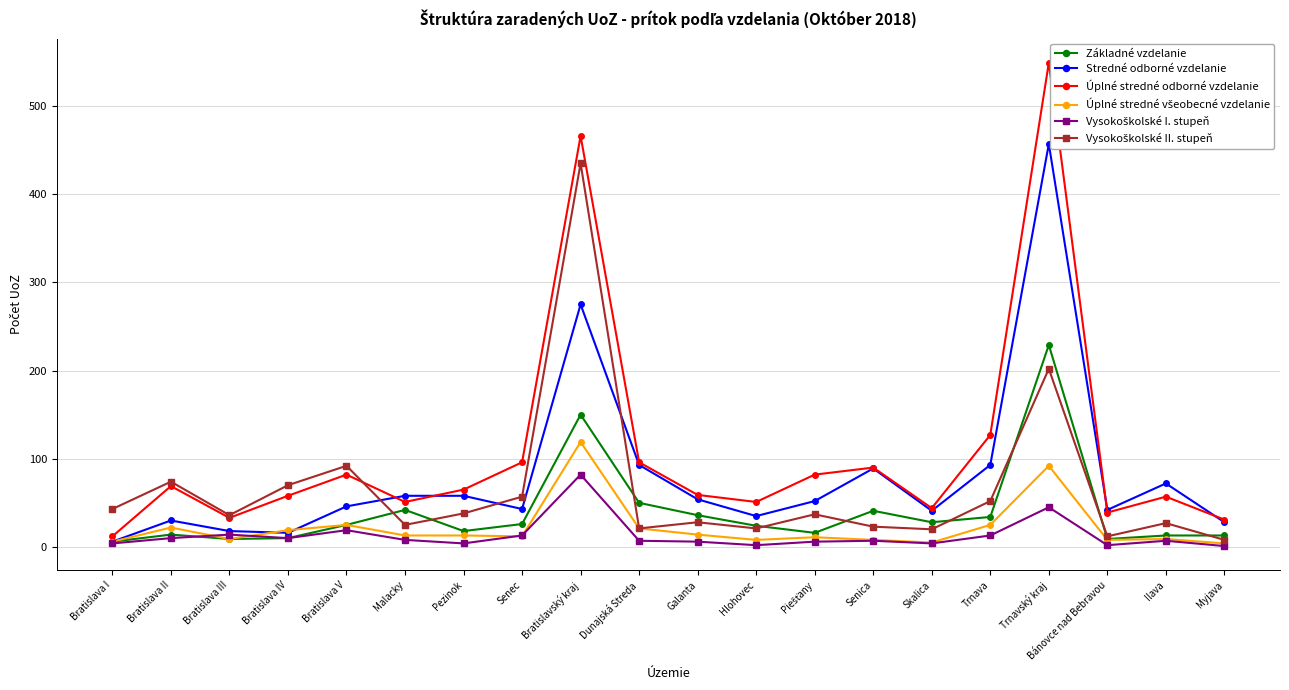

How many lines are shown in the chart?

6